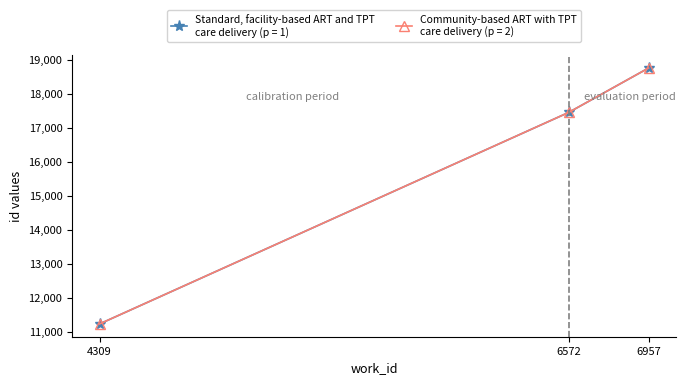

Does the chart have visible grid lines?

No